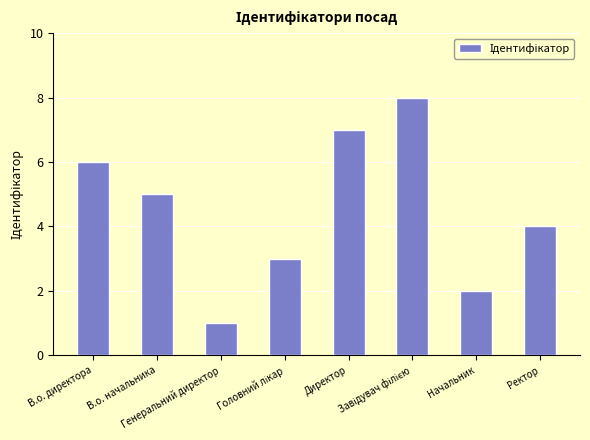

How many values are between 3 and 7?

5